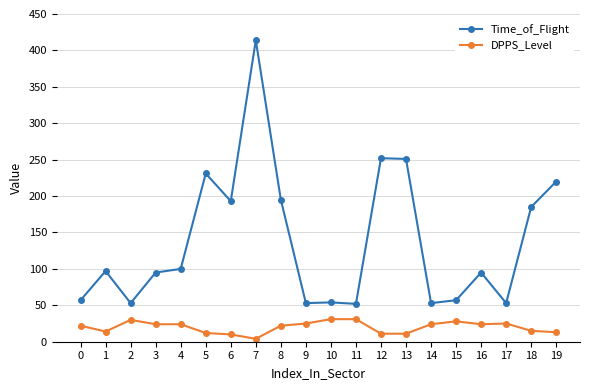

Which series changed the most between 4 and 10?

Time_of_Flight